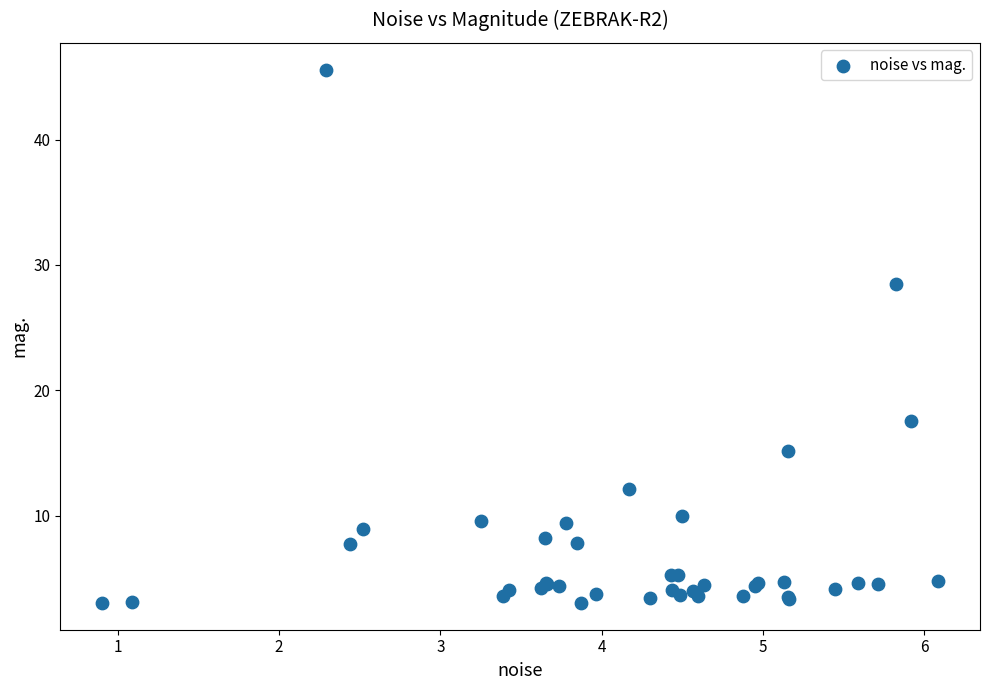

What Y value in the scatter plot is closest to 24?

28.5